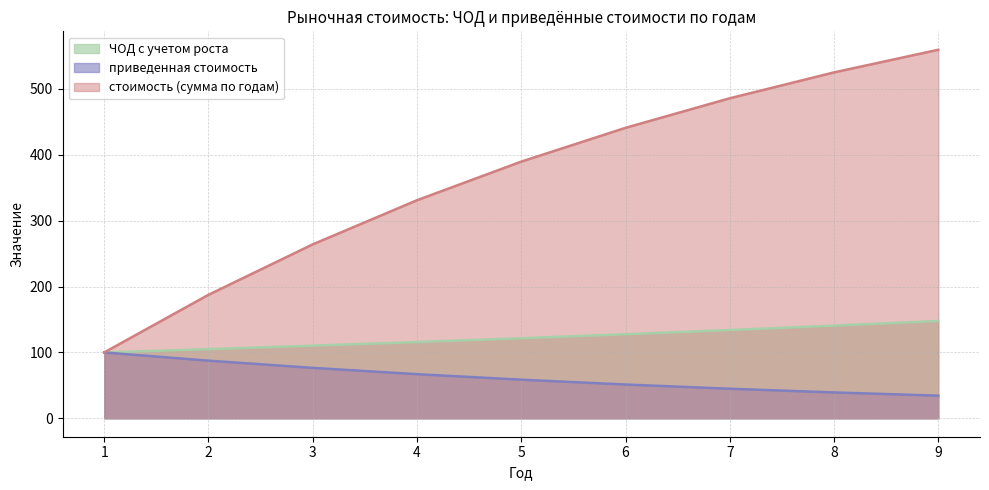

True or false: приведенная стоимость and ЧОД с учетом роста cross at least once.

False